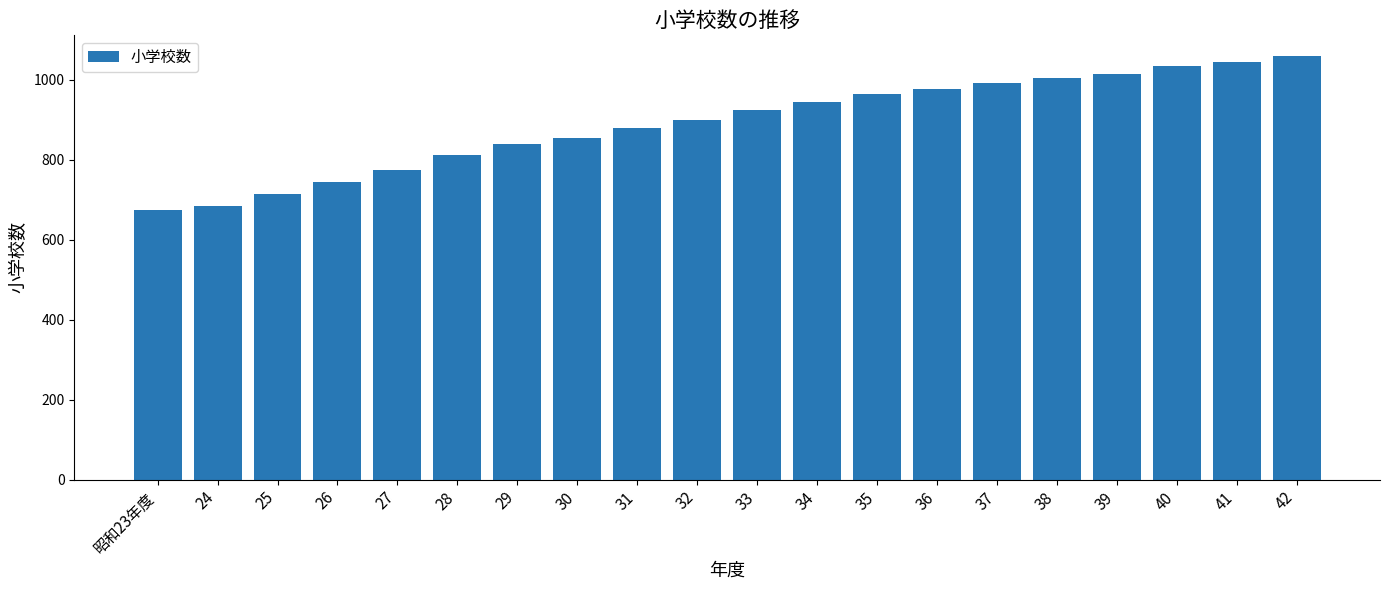

Read the value at 28.

812